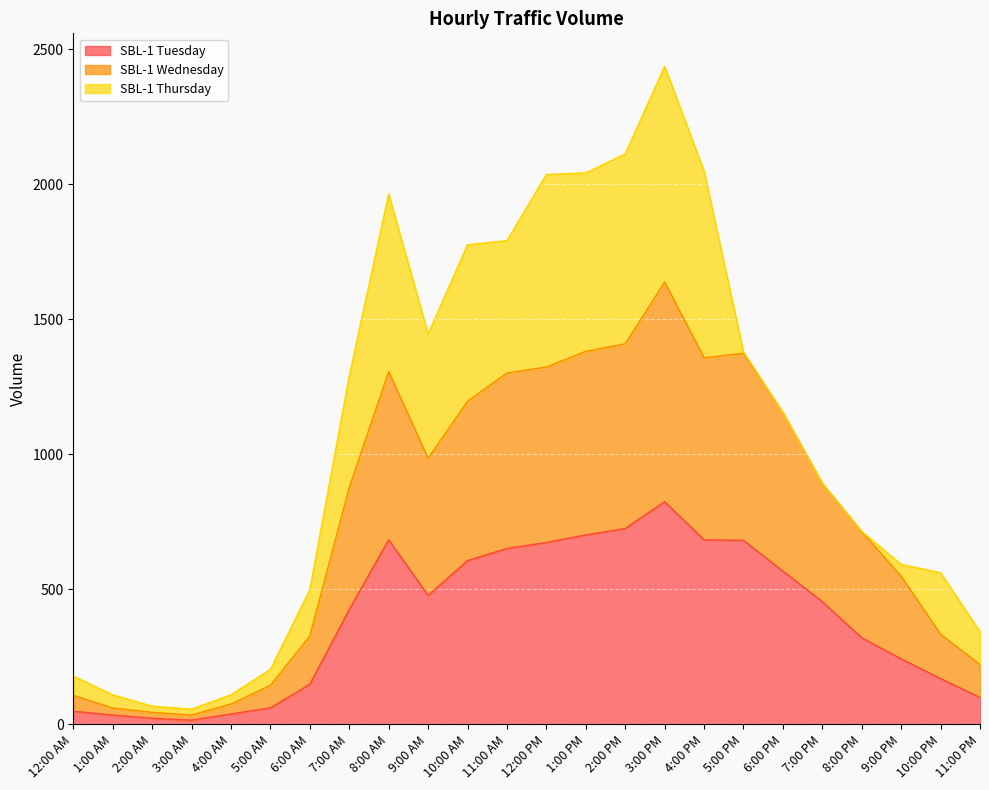

At which category is the sum across all series the highest?

3:00 PM